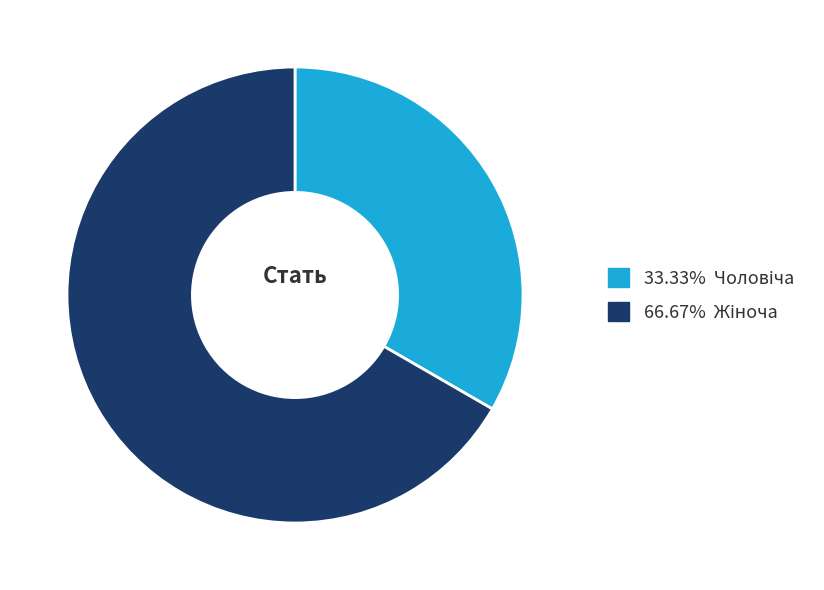

Is there any slice that represents more than half of the pie?

Yes